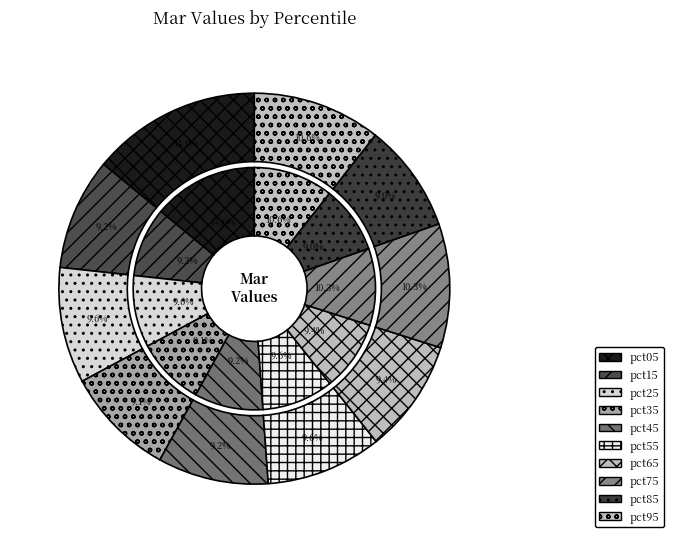

How many segments does this pie chart have?

10